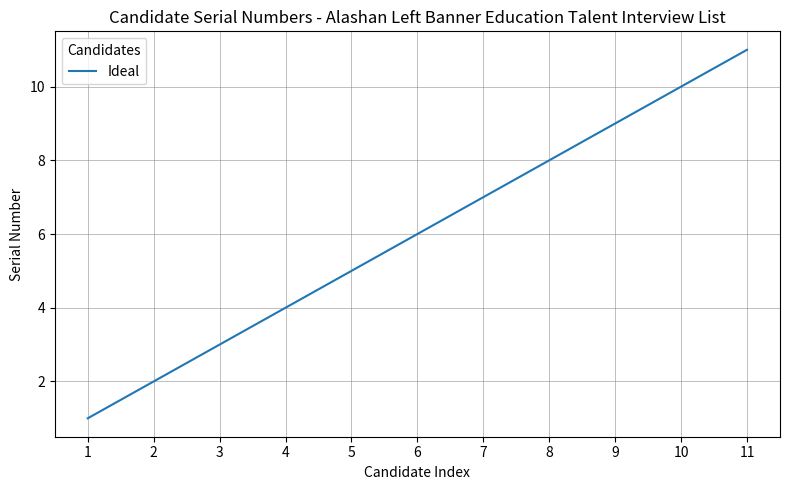

Rank the categories by value from highest to lowest.

11, 10, 9, 8, 7, 6, 5, 4, 3, 2, 1